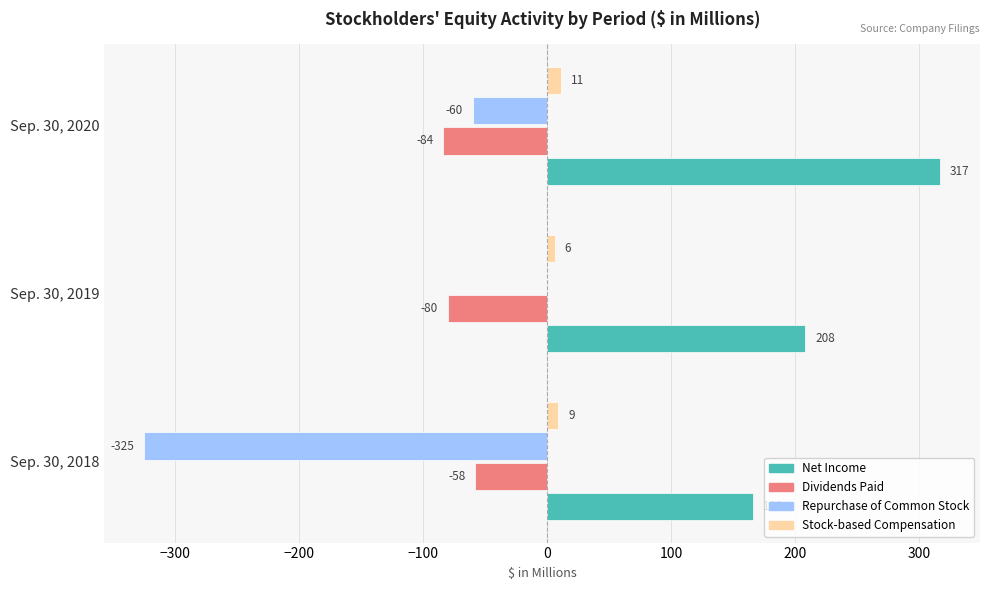

Which series has the largest total across all categories?

Net Income